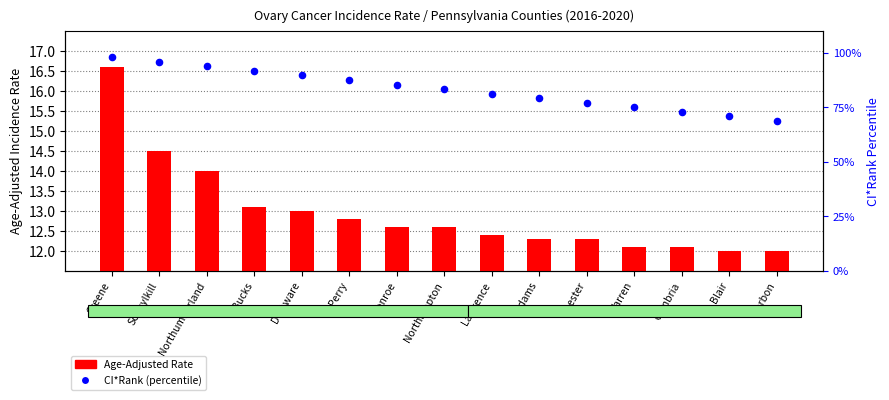

Which series contains the lowest Y value?

Age-Adjusted Rate